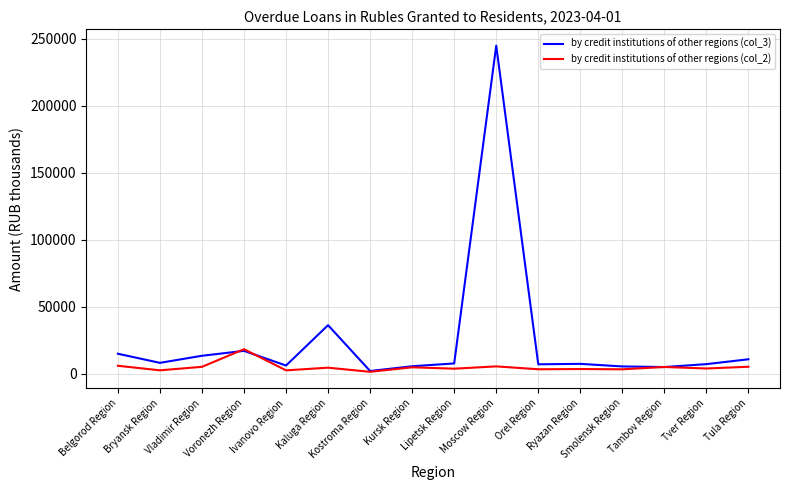

What is the sum of all by credit institutions of other regions (col_3) values?

400815